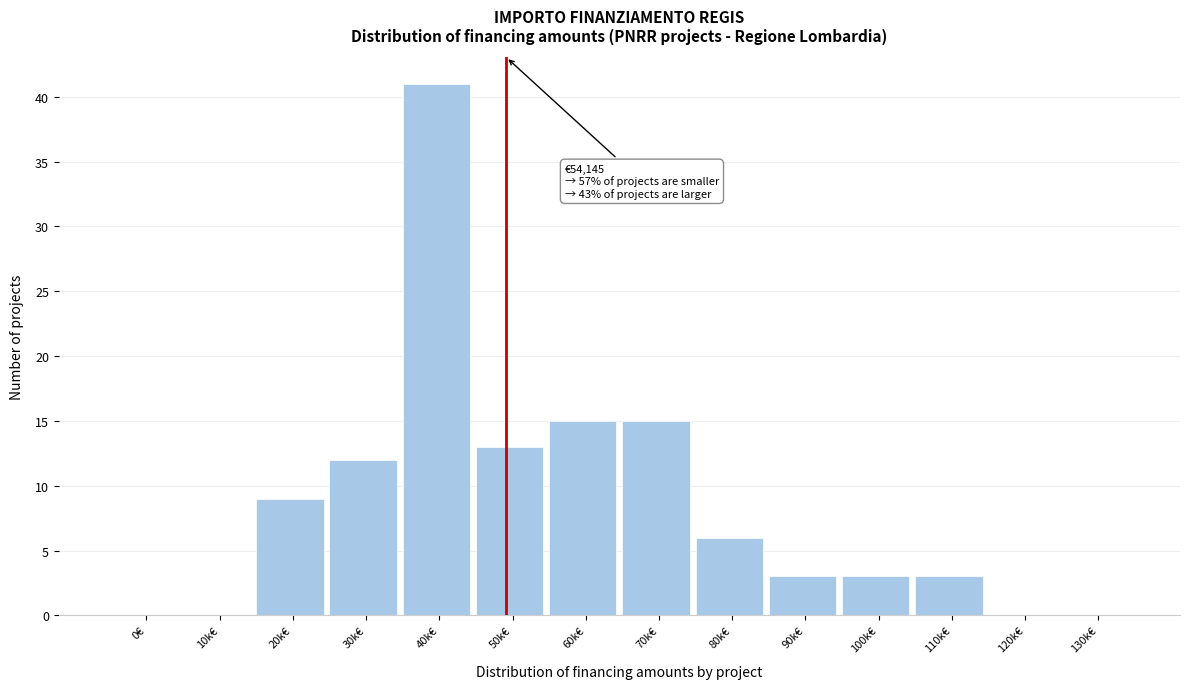

Reading right to left, extract all data points from this chart.

130k€=0	120k€=0	110k€=3	100k€=3	90k€=3	80k€=6	70k€=15	60k€=15	50k€=13	40k€=41	30k€=12	20k€=9	10k€=0	0€=0